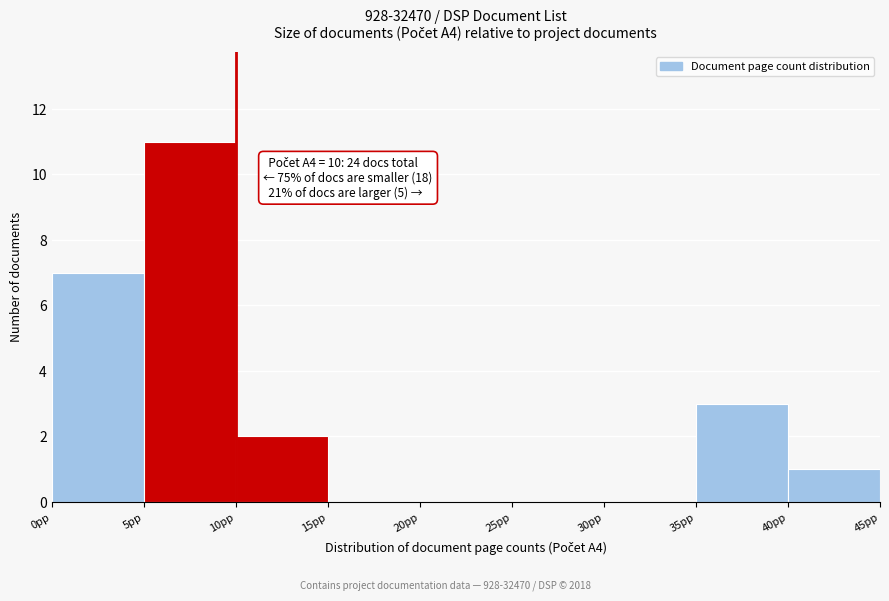

Which range on the x-axis has the tallest bar?

5 to 10